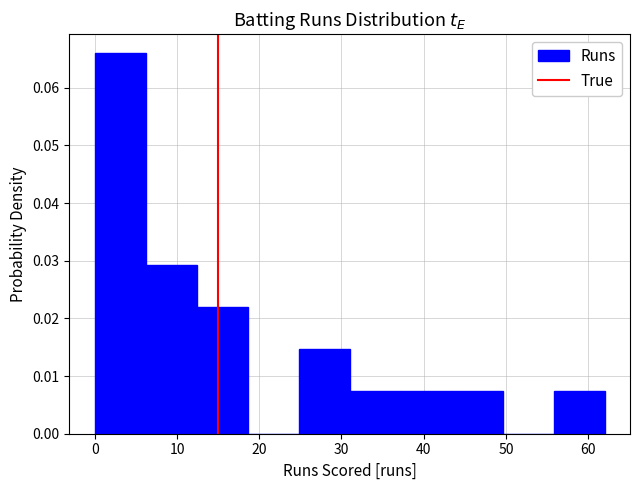

What is the height of the bar covering 37.2 to 43.4 on the x-axis? Neither the bar edges nor the heights are printed on the chart, so give them approximately, as read against the axes.

0.007